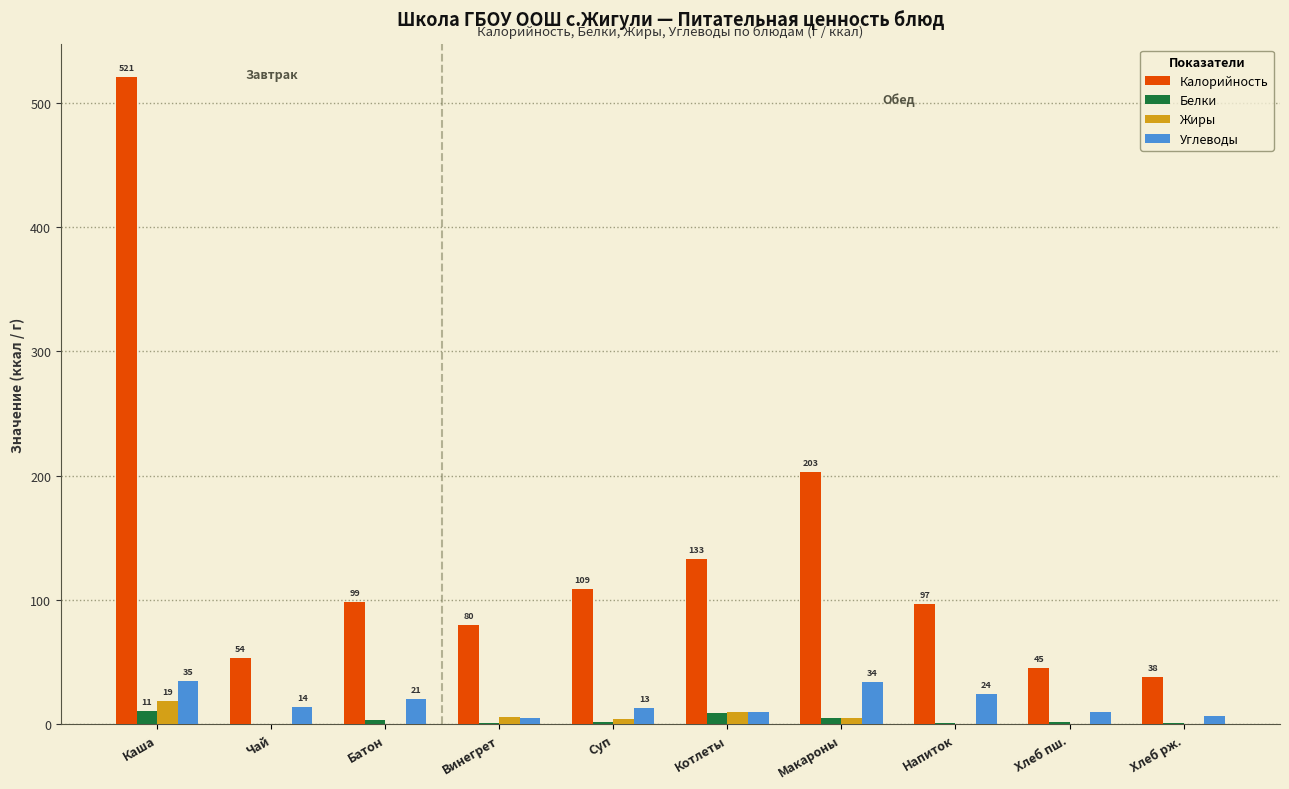

At which category is the sum across all series the highest?

Каша